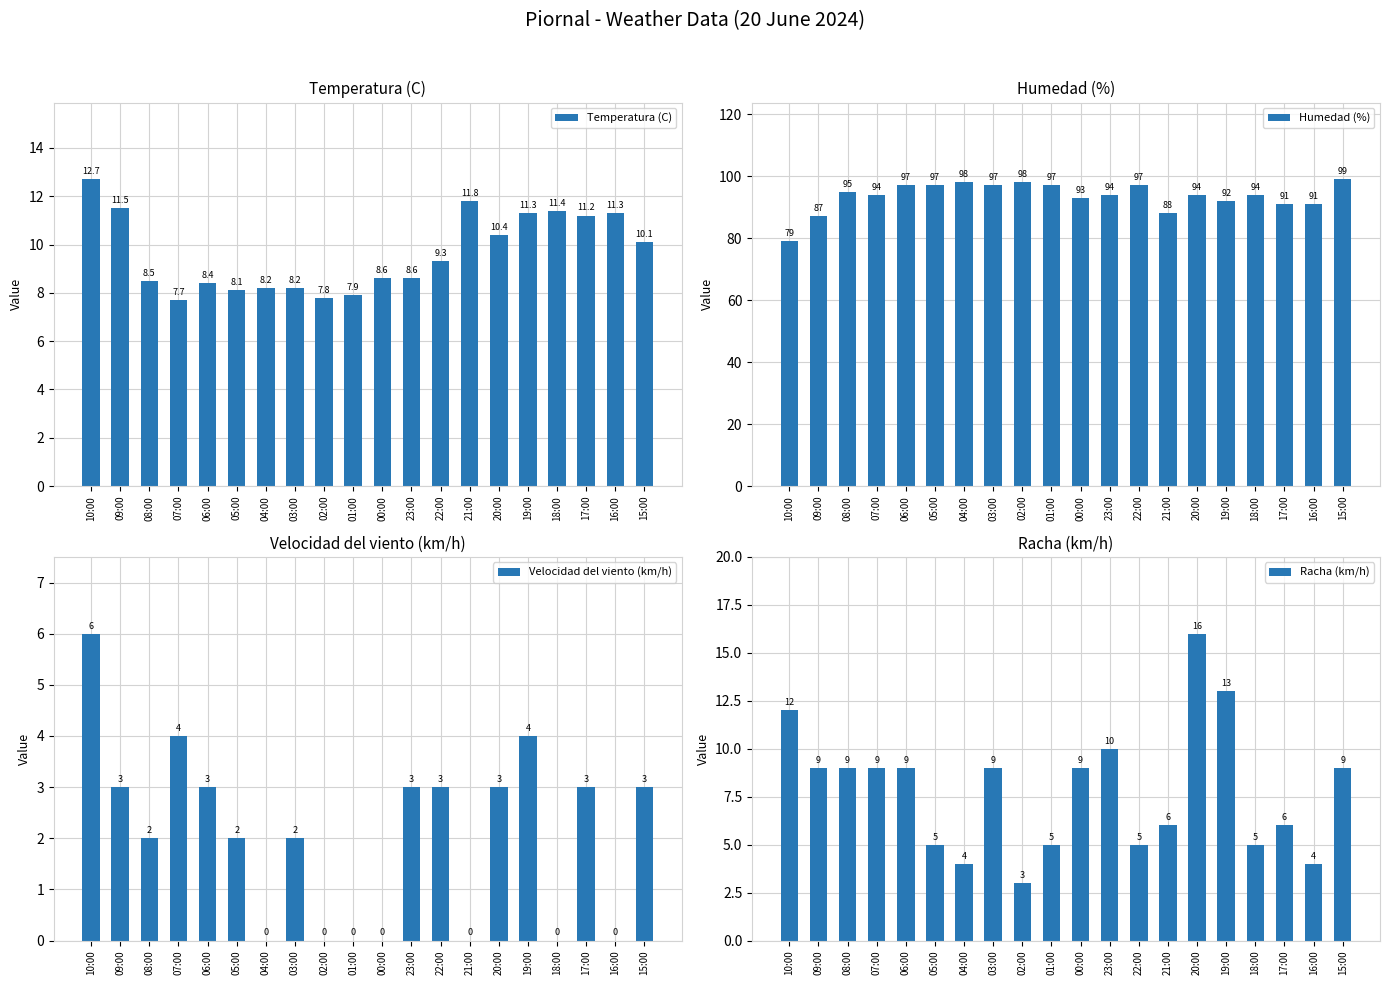

Does the chart contain stacked bars?

No